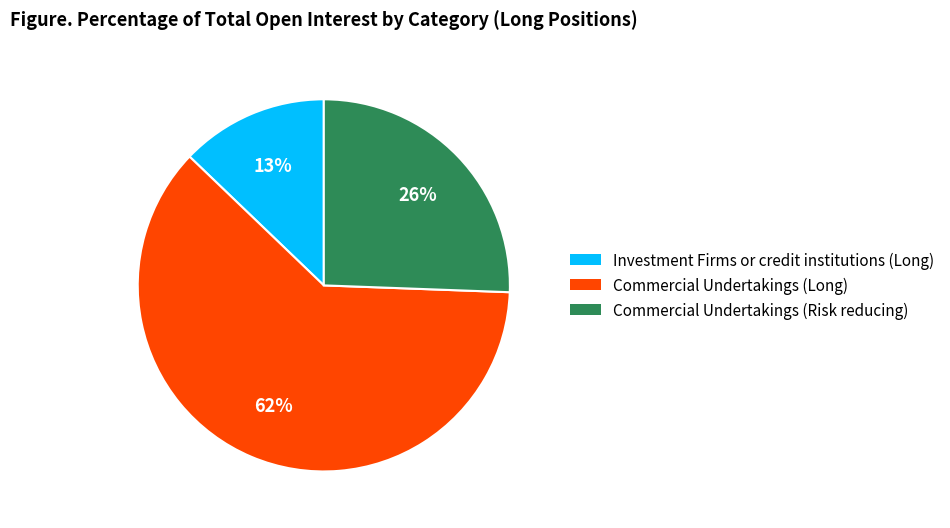

Approximately how many times larger is the value at Commercial Undertakings (Long) compared to Investment Firms or credit institutions (Long)?

4.8